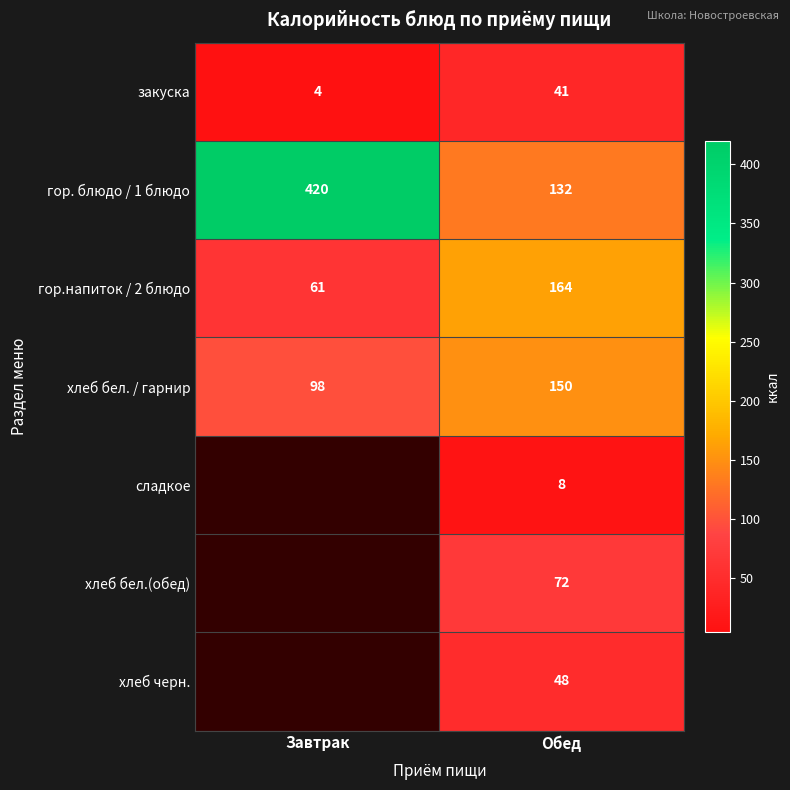

At which category does the chart reach its peak across all series?

Завтрак